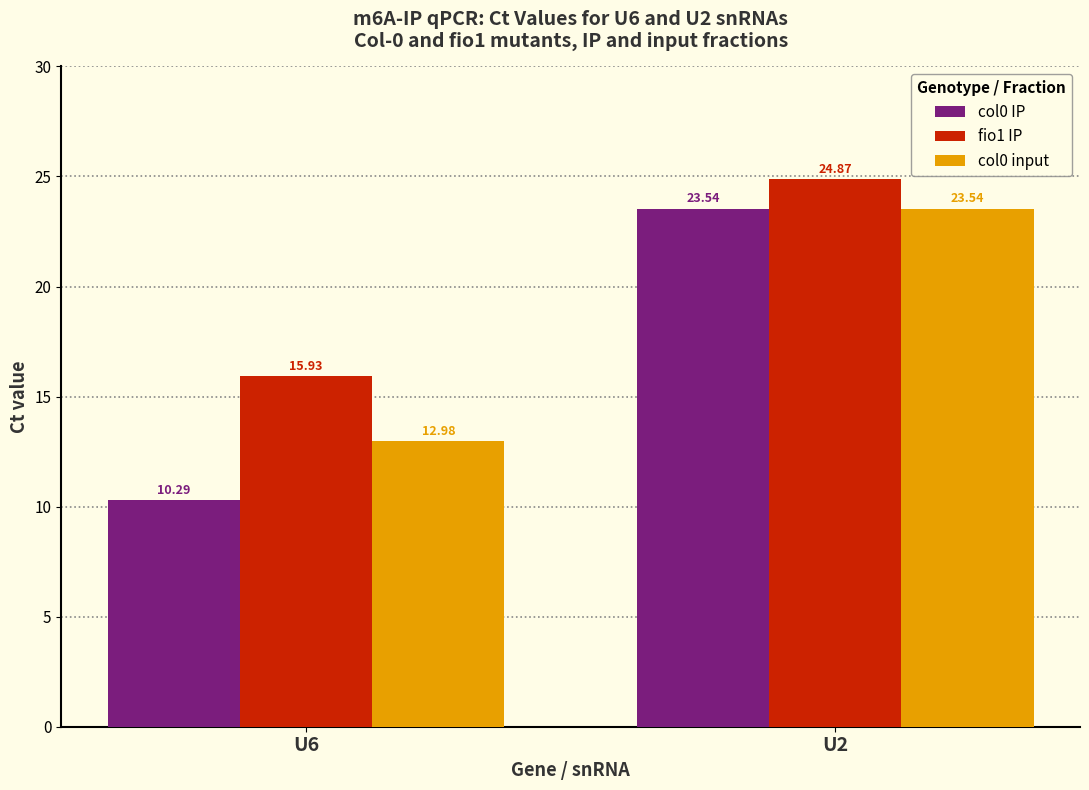

Where does the fio1 IP series first go above 24?

U2